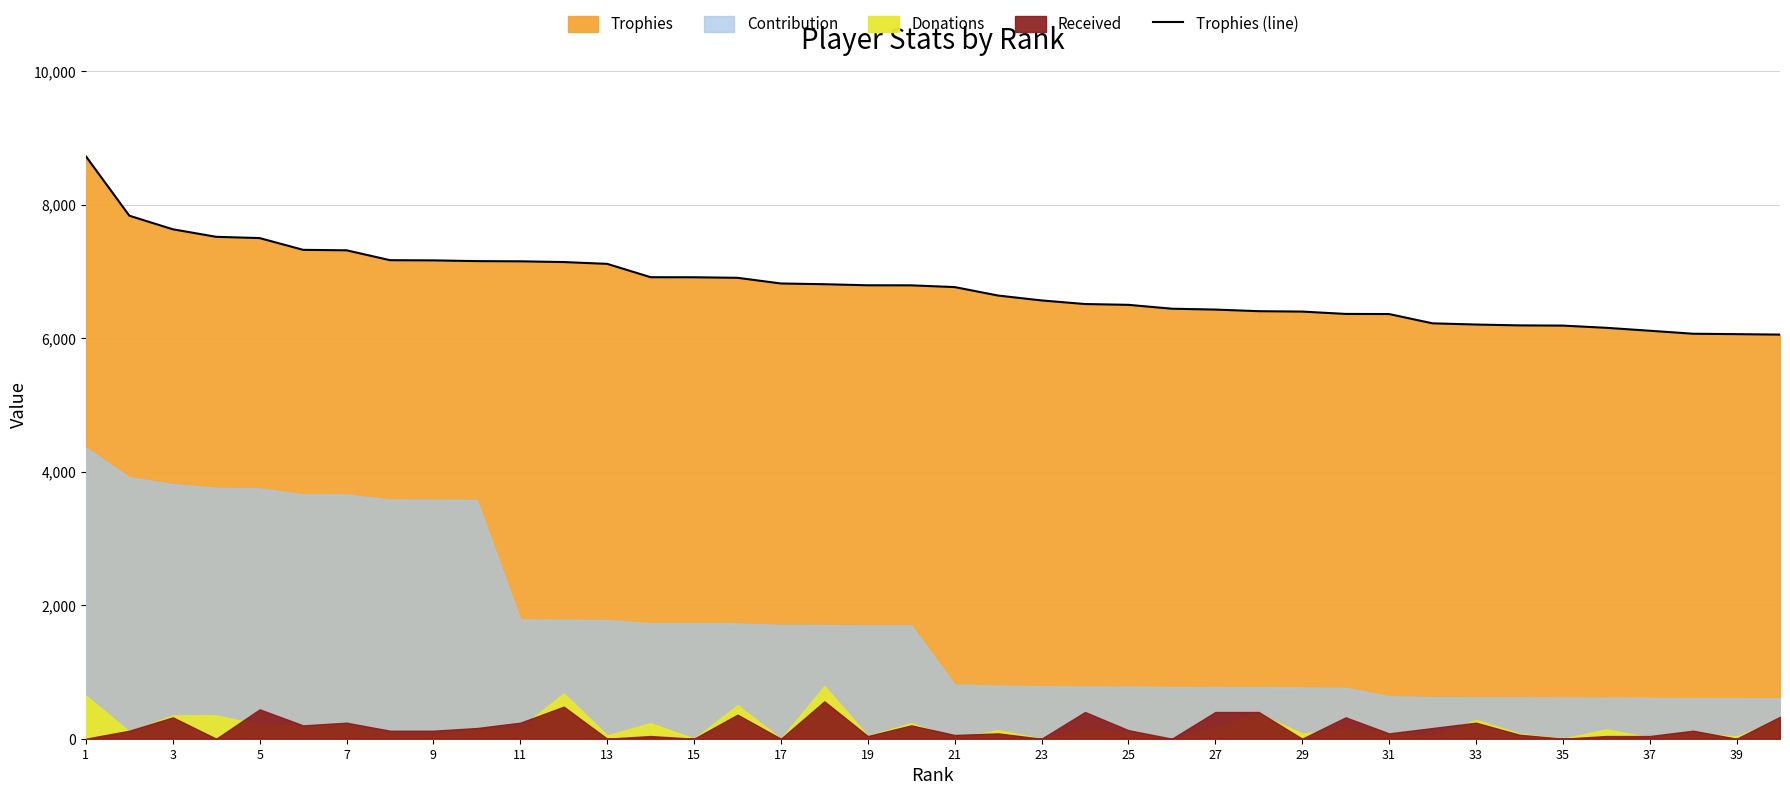

How many data points are less than 6792?

20